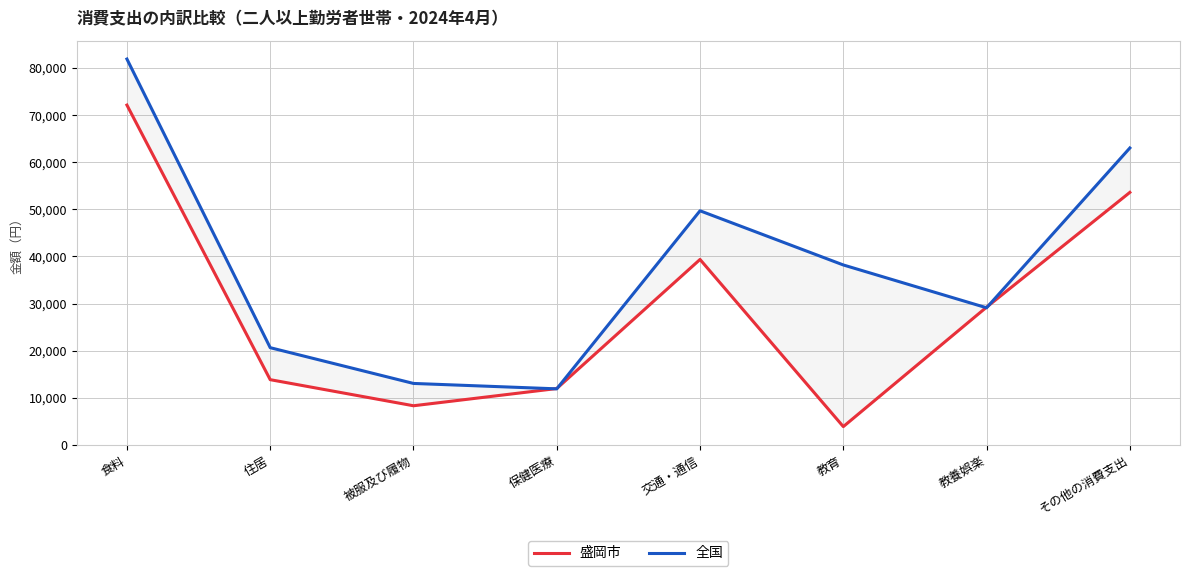

What is the label of the 3rd point from the left?

被服及び履物